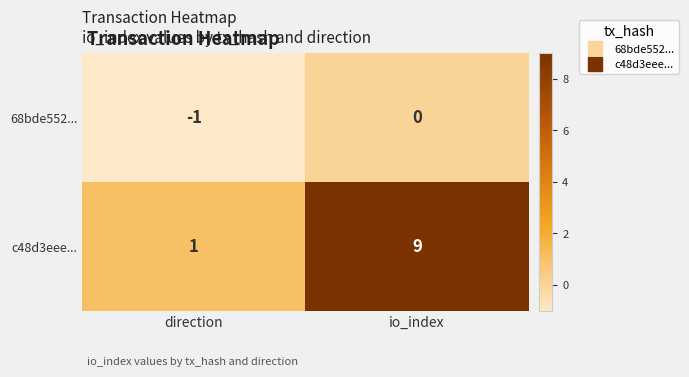

Which series has the largest range (max minus min)?

c48d3eee...